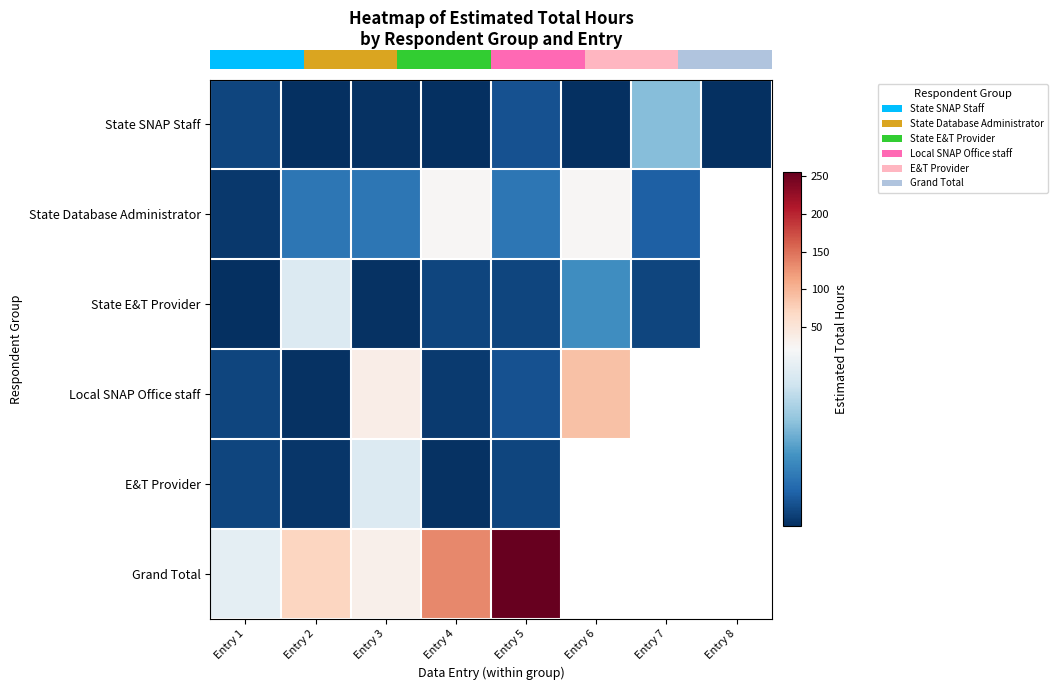

At which category is the sum across all series the highest?

Entry 5